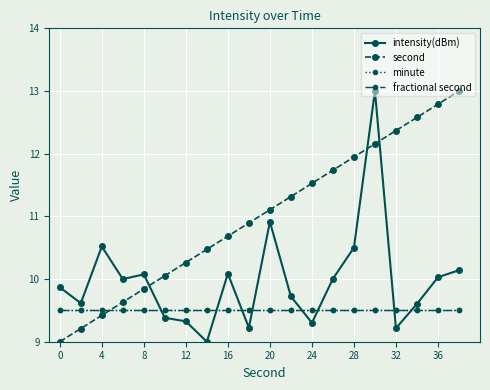

How many lines are shown in the chart?

4